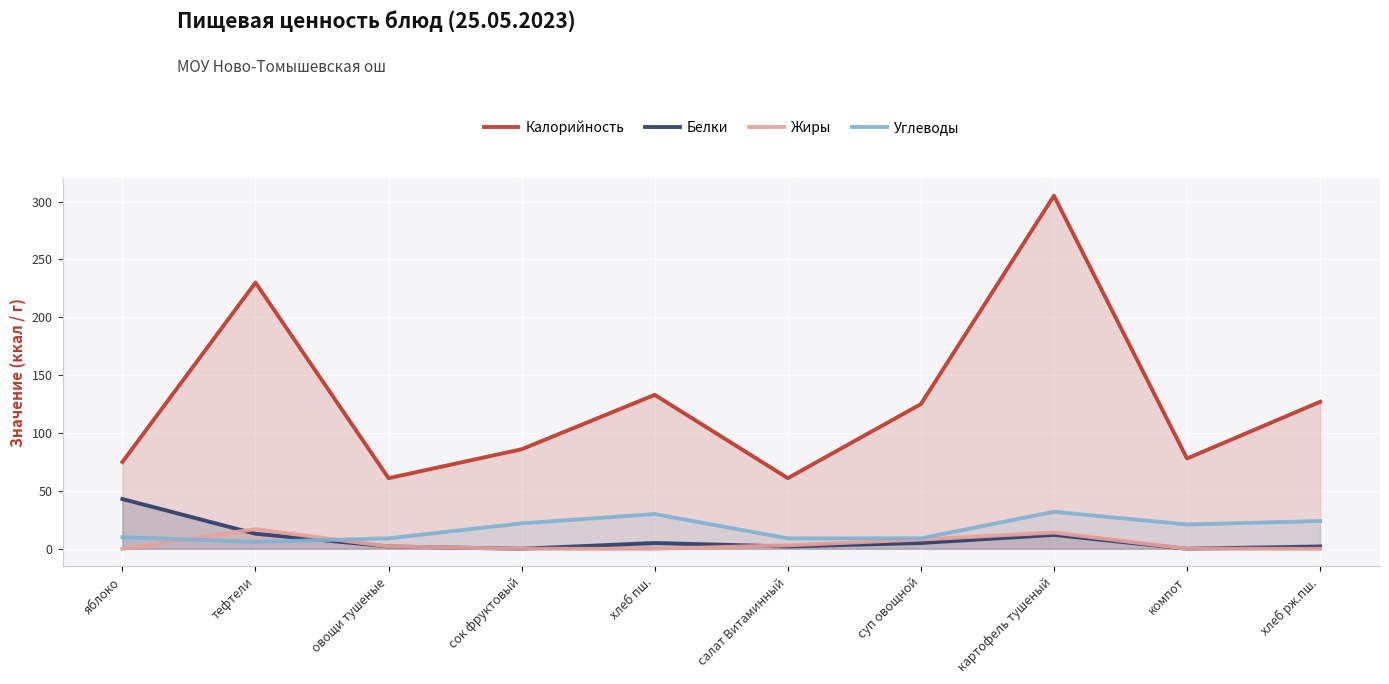

What is the label of the 3rd point from the right?

картофель тушеный